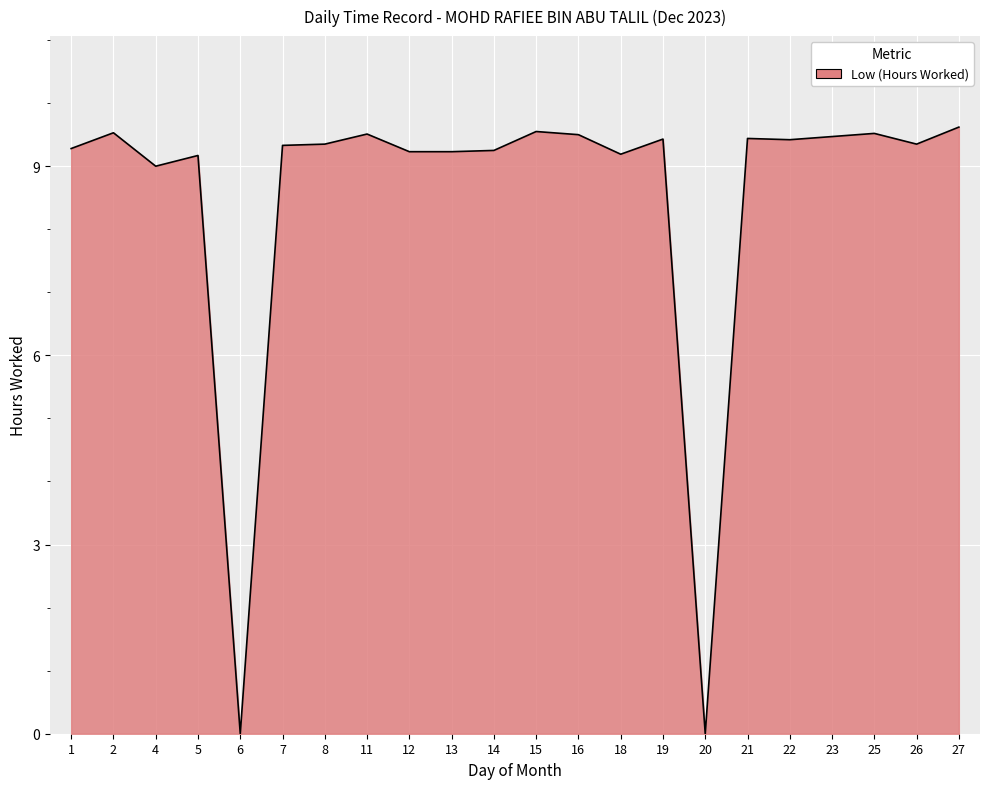

What is the greatest value displayed?

9.6